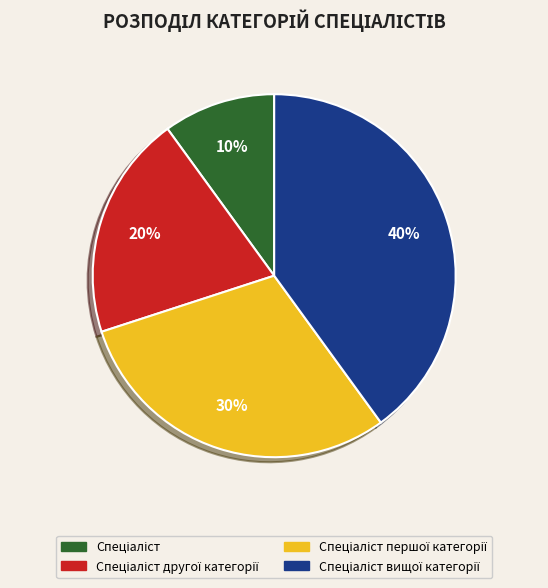

To the nearest percent, what is the difference between the largest and smallest slice percentages?

30%